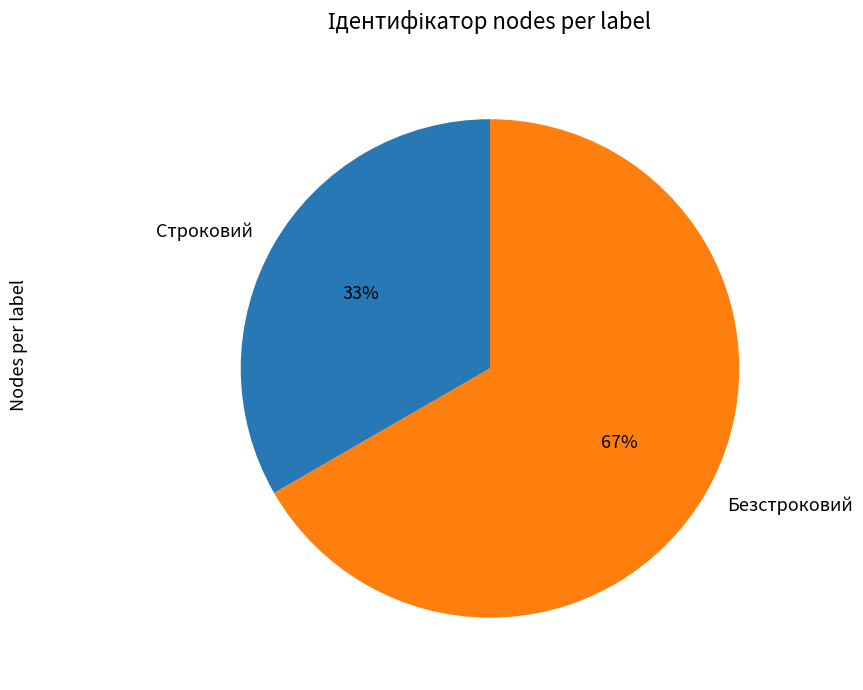

To the nearest percent, what is the combined percentage of Безстроковий and Строковий?

100%